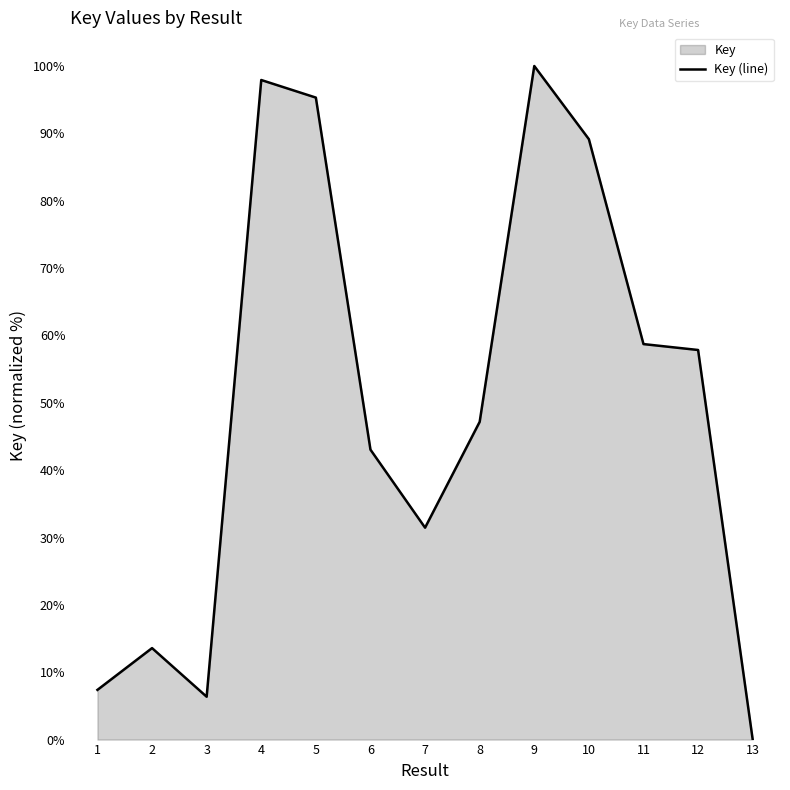

True or false: the data has more than 2 interior local peaks.

True